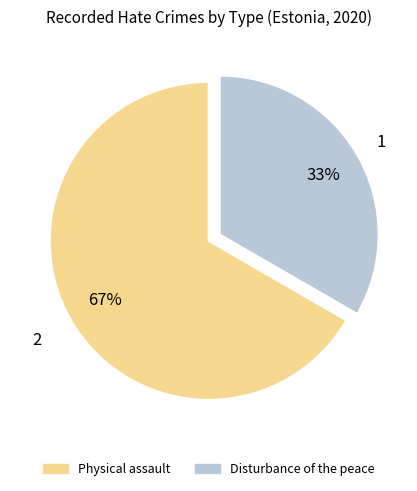

Rank the categories by value from highest to lowest.

Physical assault, Disturbance of the peace